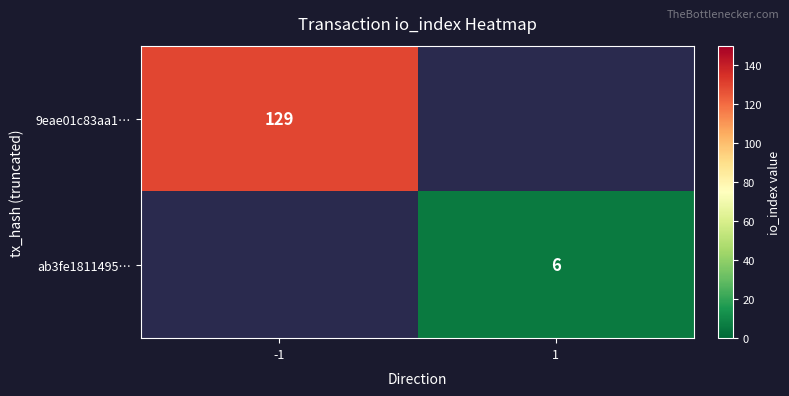

The 9eae01c83aa1… series shows 210 at -1. True or false?

False